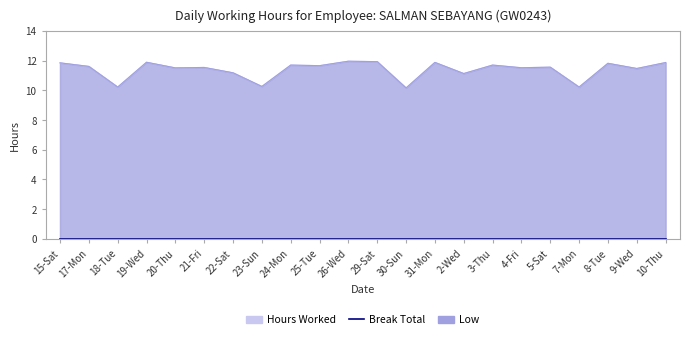

What is the maximum value for Low?

12.0